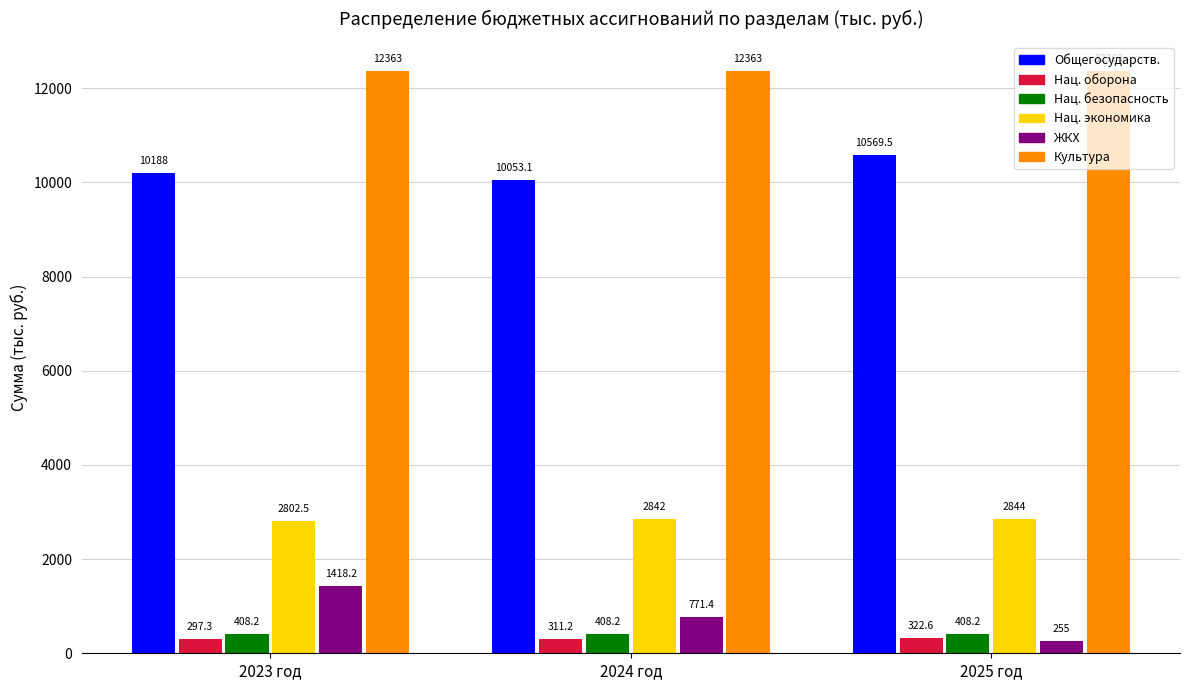

What position from the right is 2023 год?

3